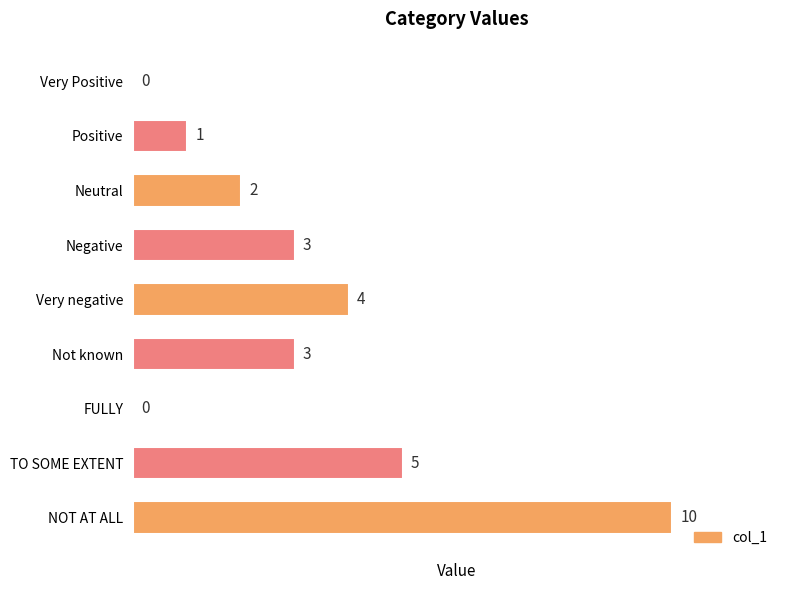

Reading top to bottom, transcribe all the data shown in this chart.

Very Positive=0	Positive=1	Neutral=2	Negative=3	Very negative=4	Not known=3	FULLY=0	TO SOME EXTENT=5	NOT AT ALL=10